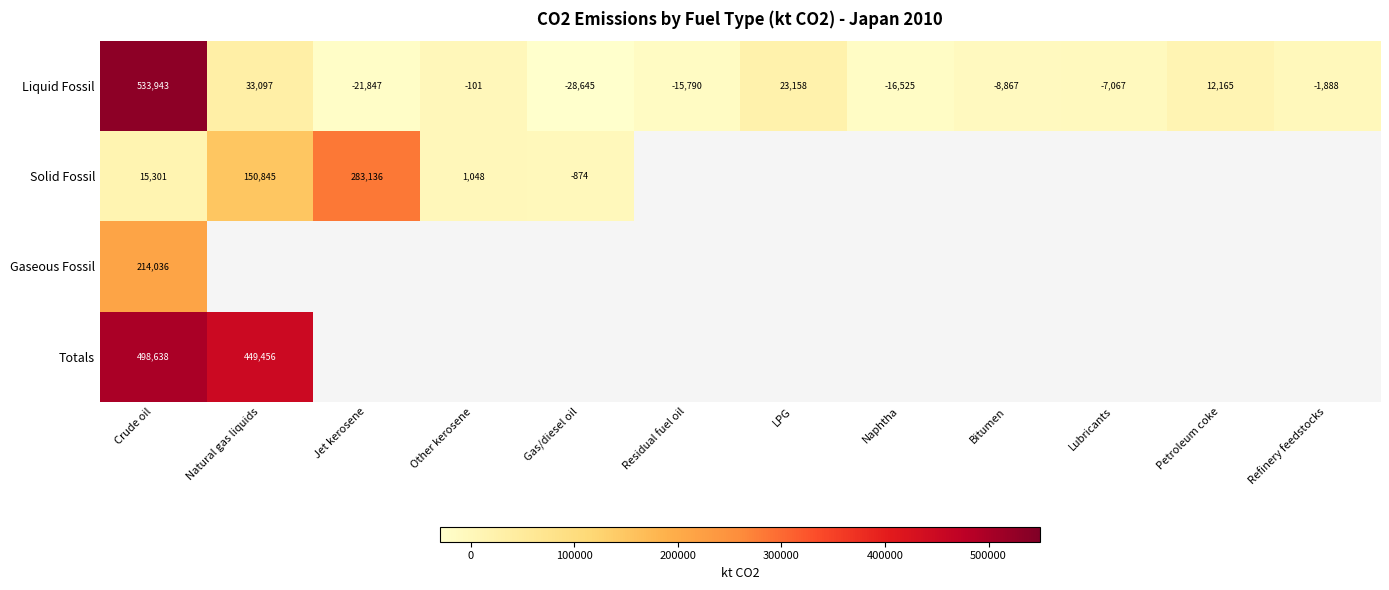

What is the average value of the Liquid Fossil series?

41802.8